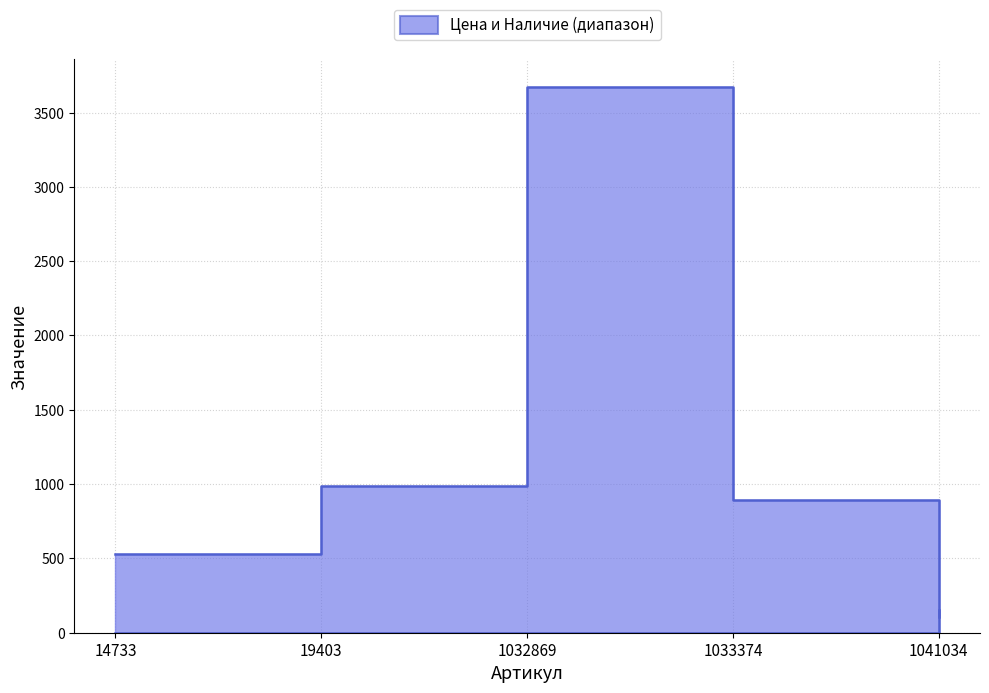

How many data points does each series have?

5